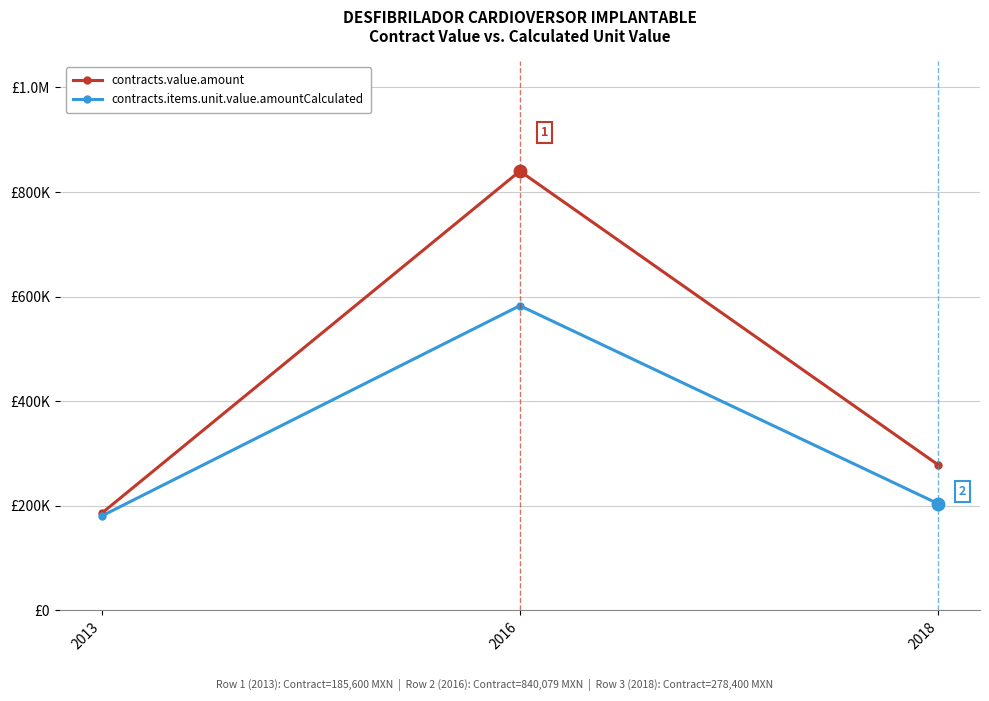

Reading left to right, transcribe all the data shown in this chart.

contracts.value.amount: 2013=185600.0	2016=840079.0	2018=278400.0
contracts.items.unit.value.amountCalculated: 2013=180513.6	2016=582723.7	2018=204031.3